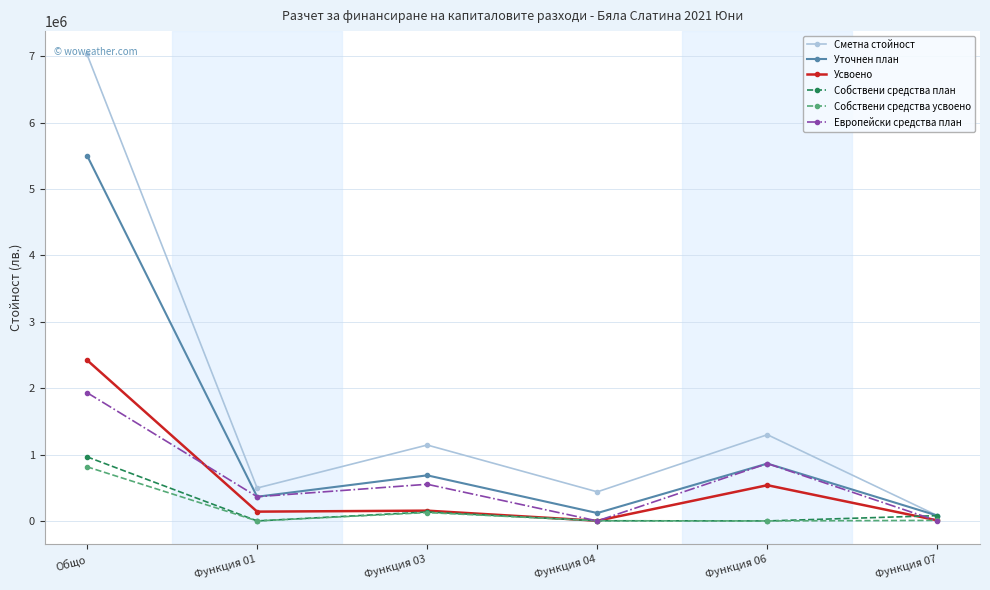

True or false: Усвоено and Уточнен план intersect in this chart.

False